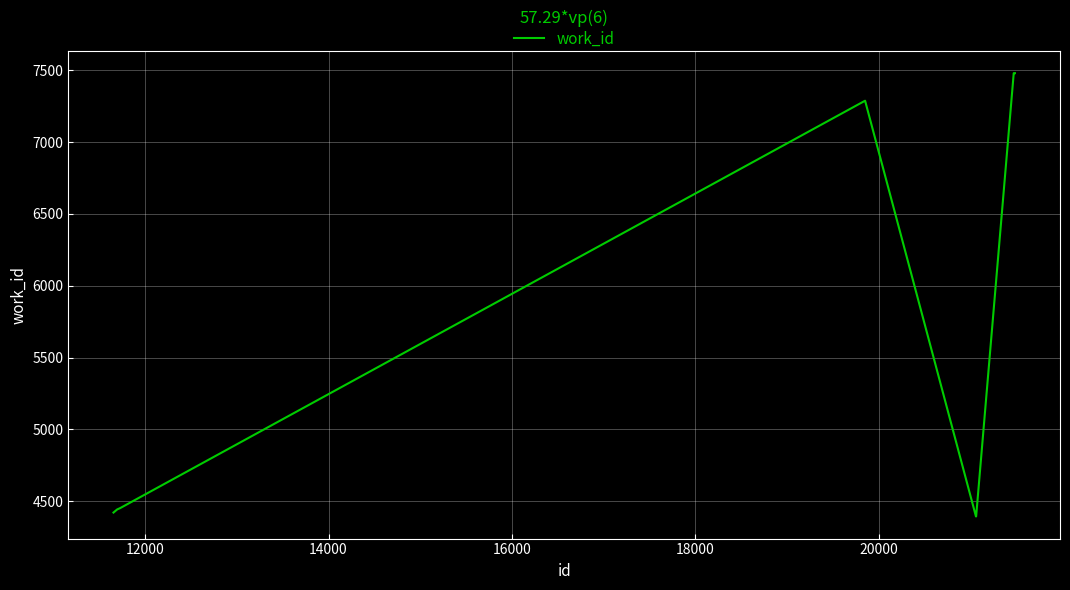

What is the difference between the maximum and minimum values?

3088